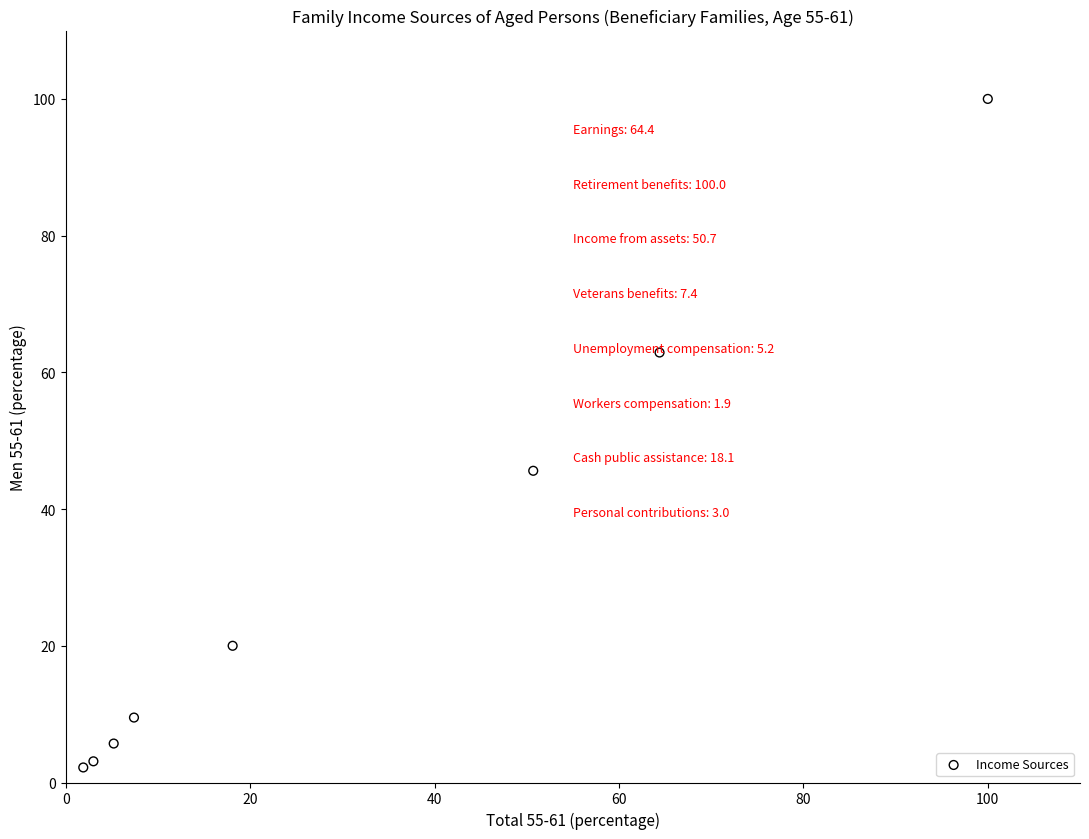

What Y value in the scatter plot is closest to 51?

45.6